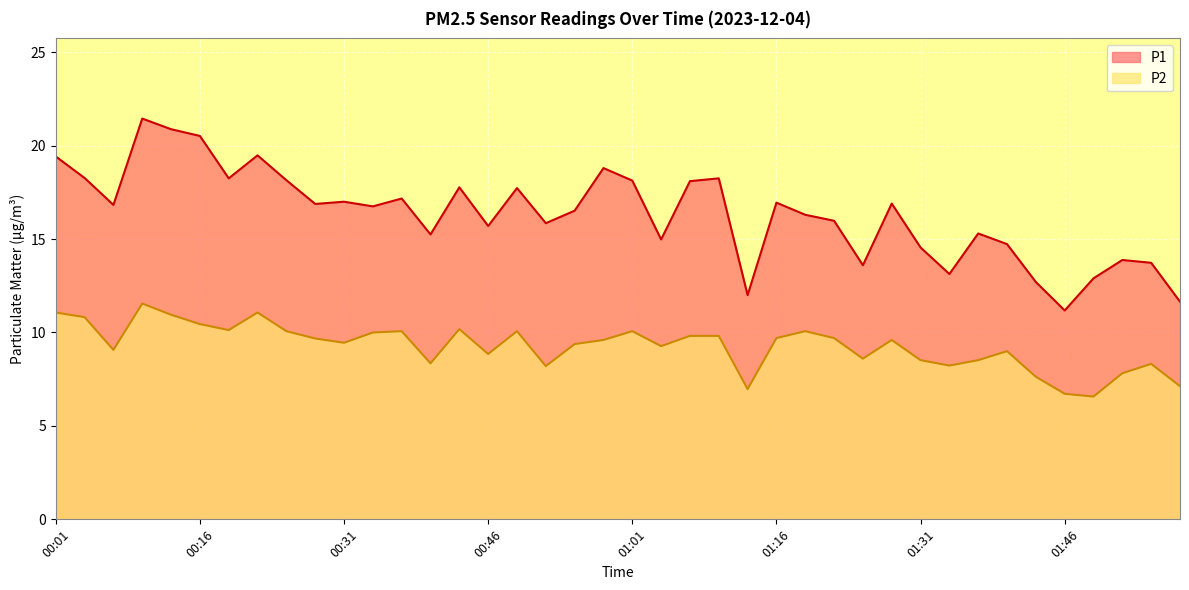

True or false: P2 and P1 cross at least once.

False